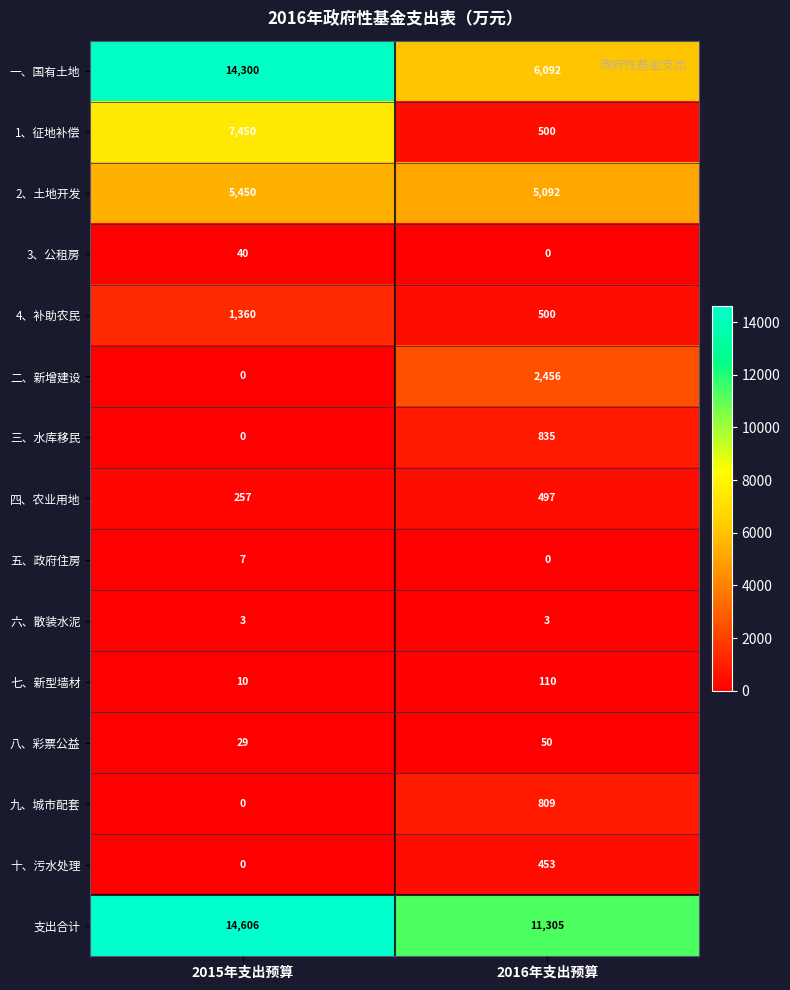

At which category does the chart reach its peak across all series?

2015年支出预算